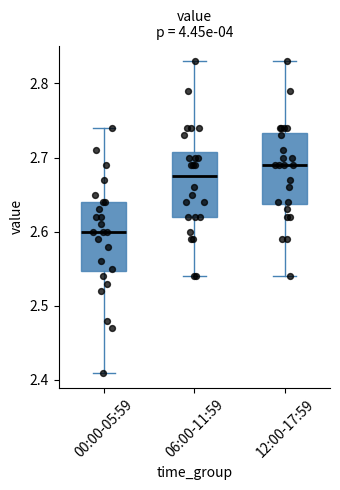

Which box's median line is the highest?

12:00-17:59